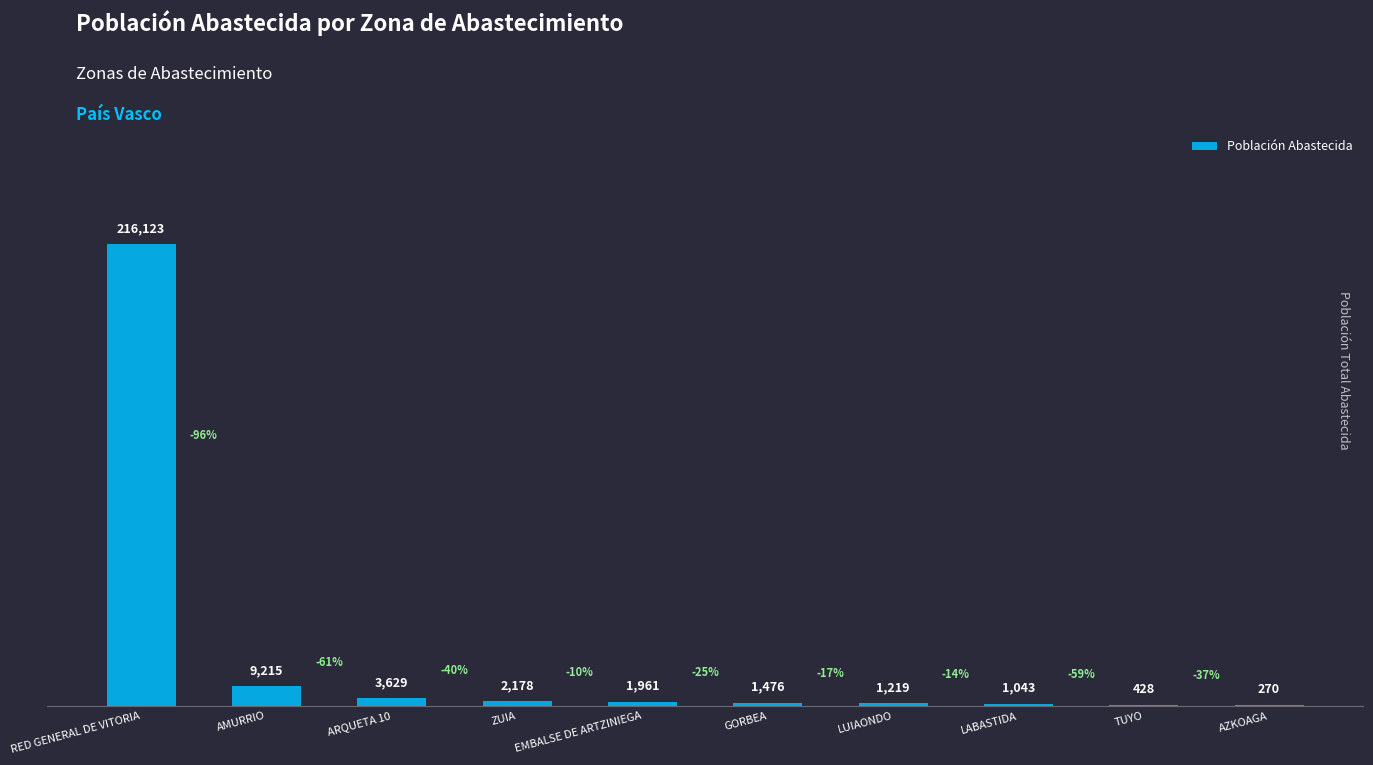

Which has a higher value, EMBALSE DE ARTZINIEGA or AMURRIO?

AMURRIO